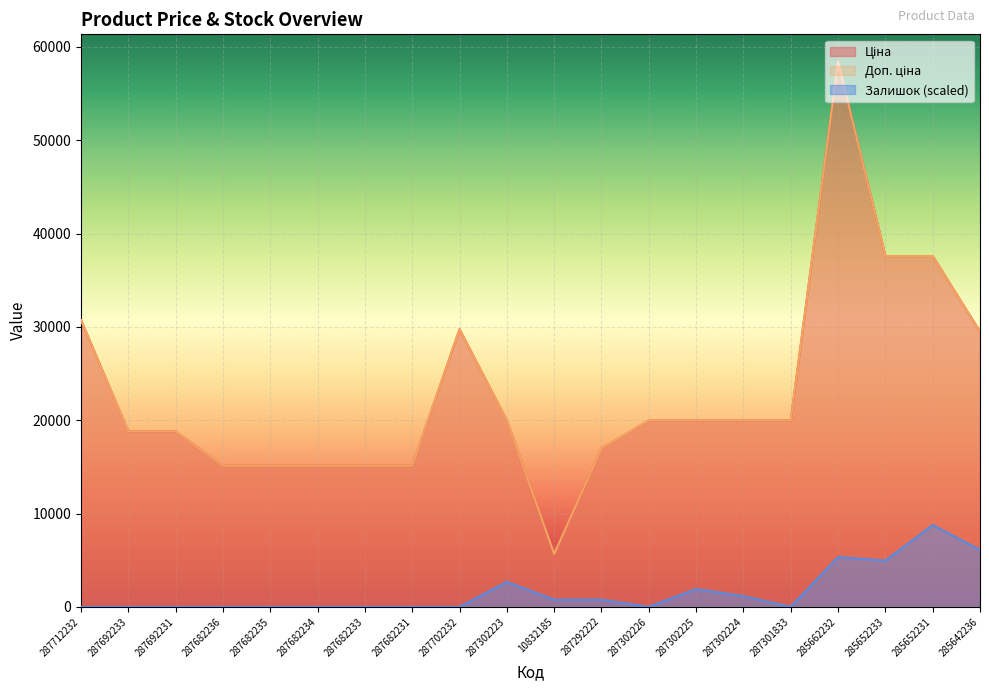

The value of Ціна at 287682235 is 4280.9. True or false?

False